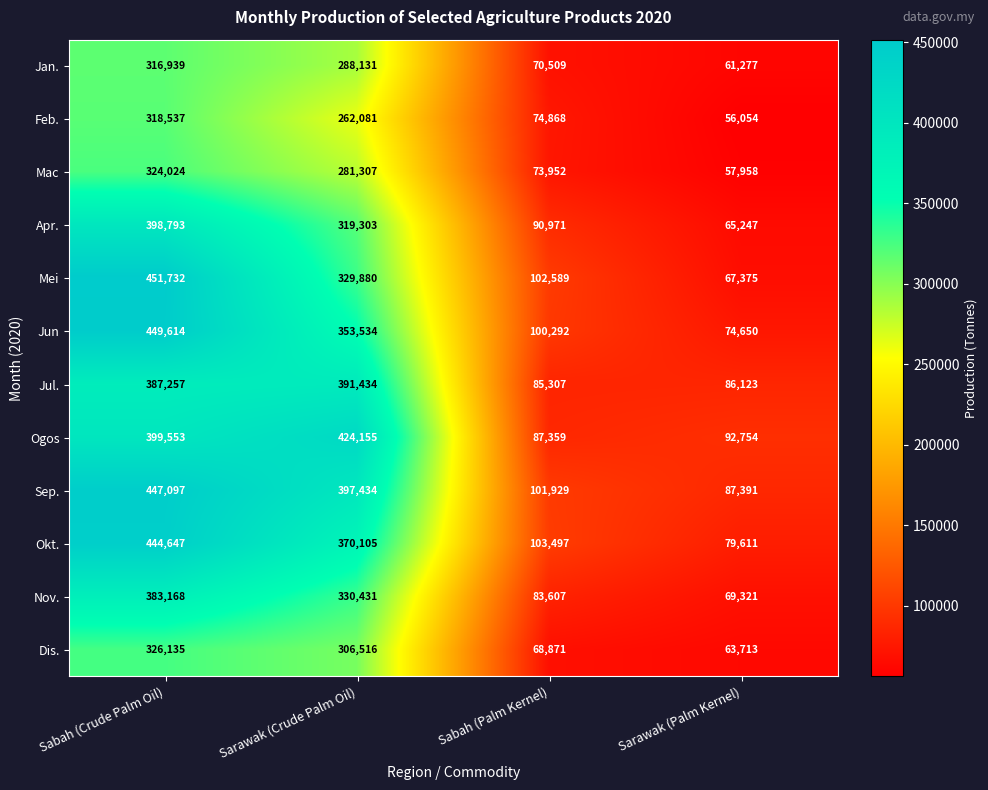

Which series changed the most between Sabah (Palm Kernel) and Sarawak (Palm Kernel)?

Mei